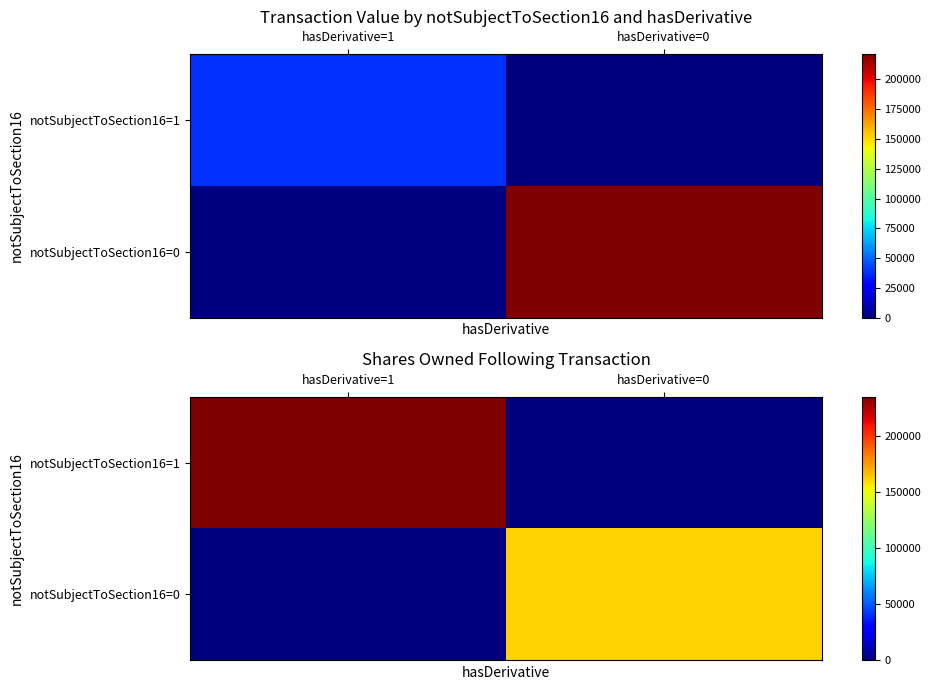

How many data points does each series have?

2